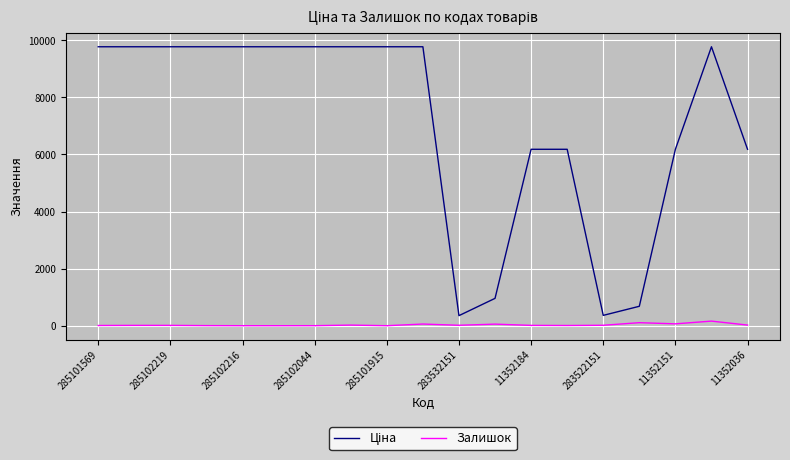

What is the greatest value displayed?

9775.5